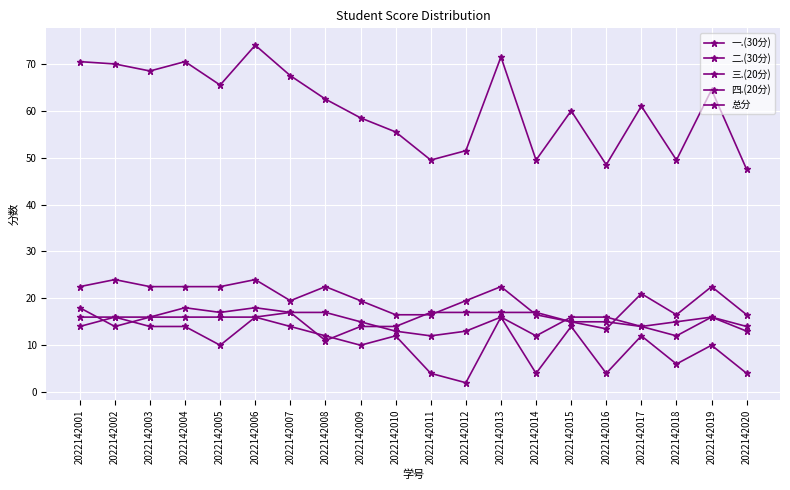

Which series has the largest total across all categories?

总分